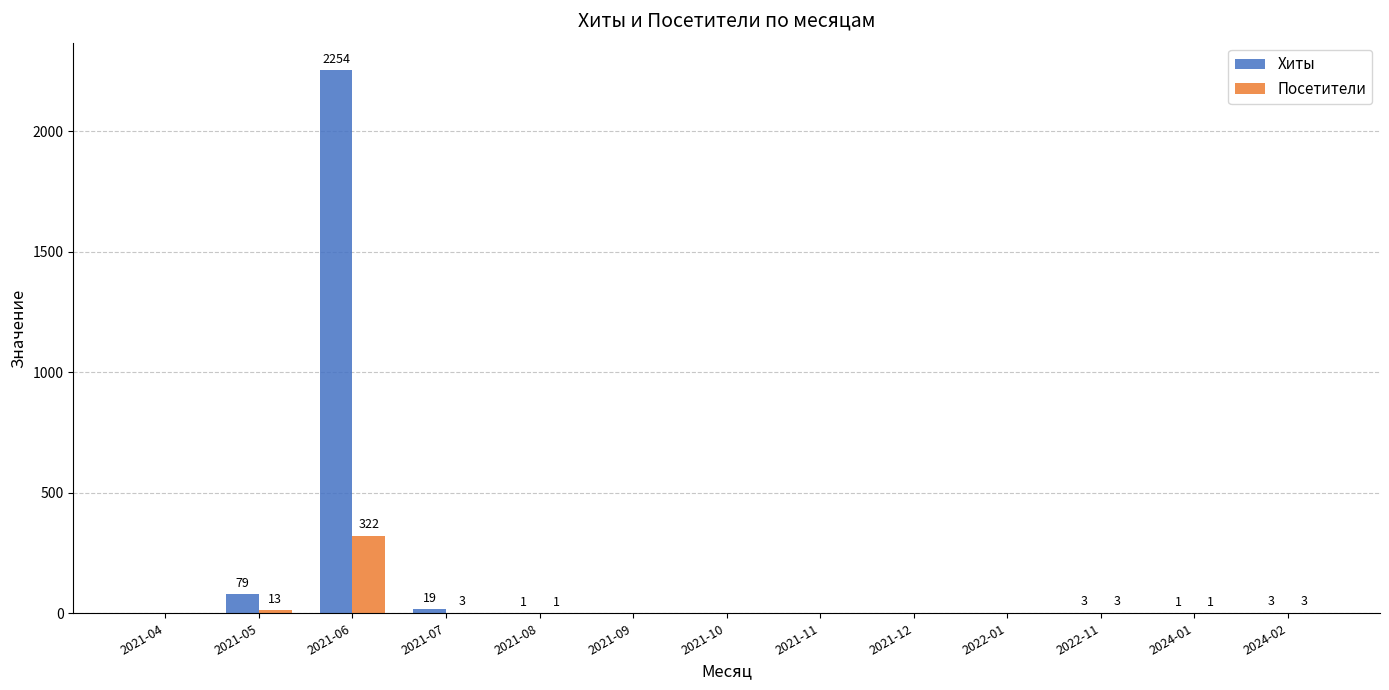

What is the sum of the Хиты values at 2021-11 and 2021-08?

1